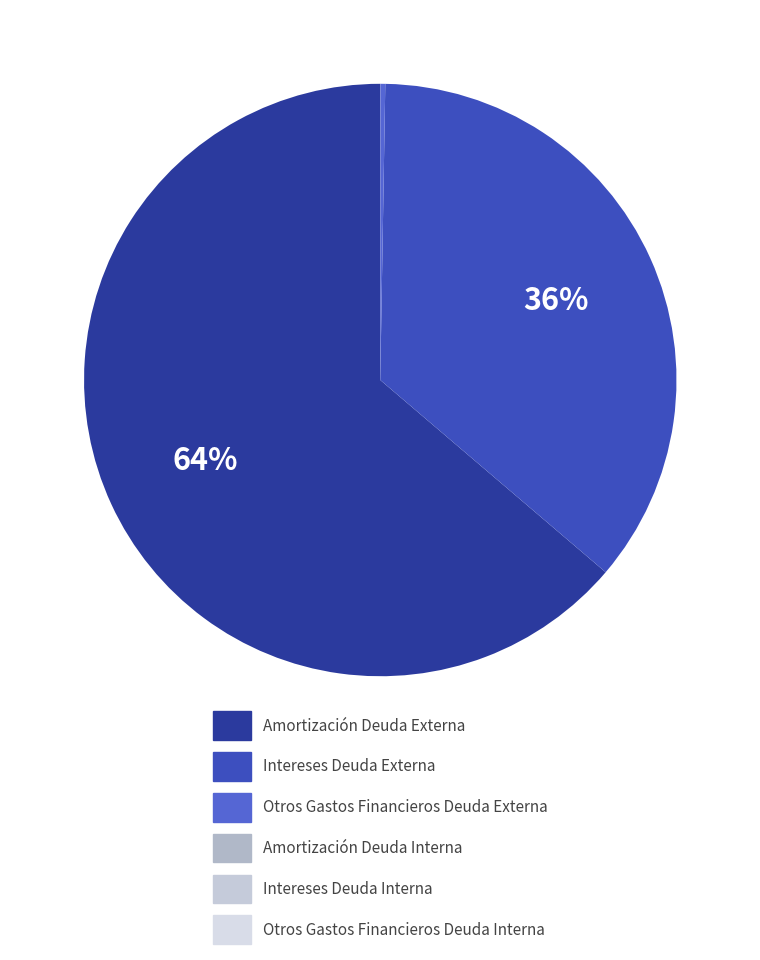

Approximately how many times larger is the value at Amortización Deuda Externa compared to Otros Gastos Financieros Deuda Interna?

66093.0